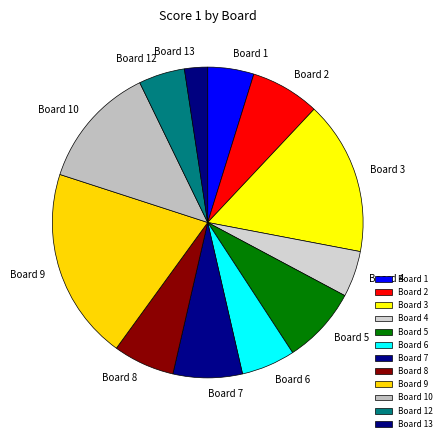

Do Board 9 and Board 6 together represent more than half of the pie?

No